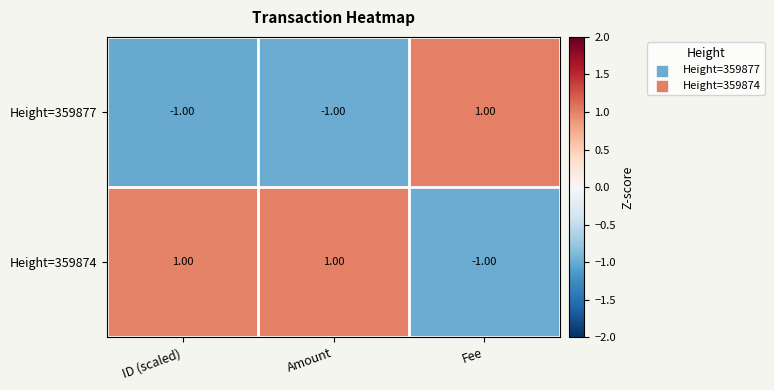

At how many categories does at least one series exceed 0?

3